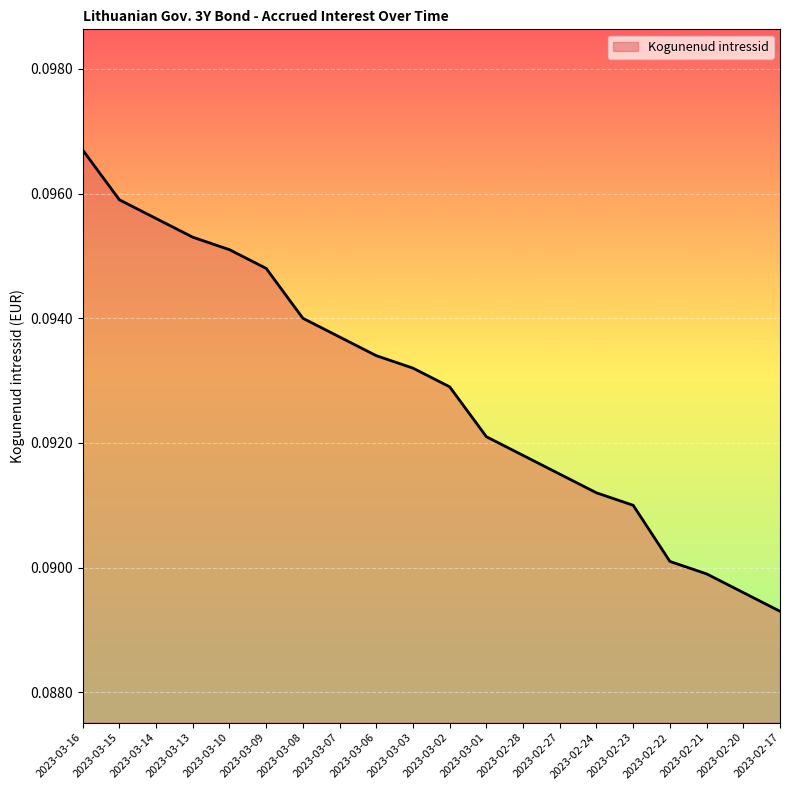

Which has a higher value, 2023-03-10 or 2023-02-20?

2023-03-10